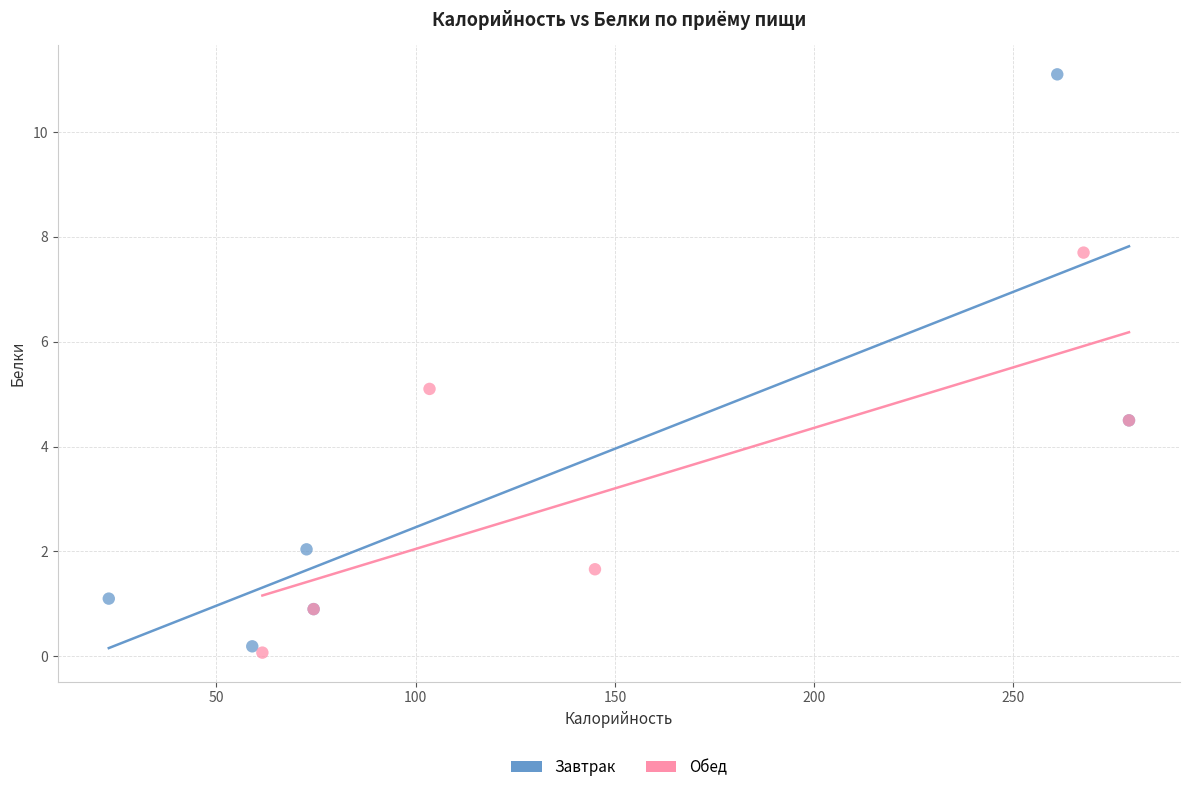

Which series contains the highest Y value?

Завтрак